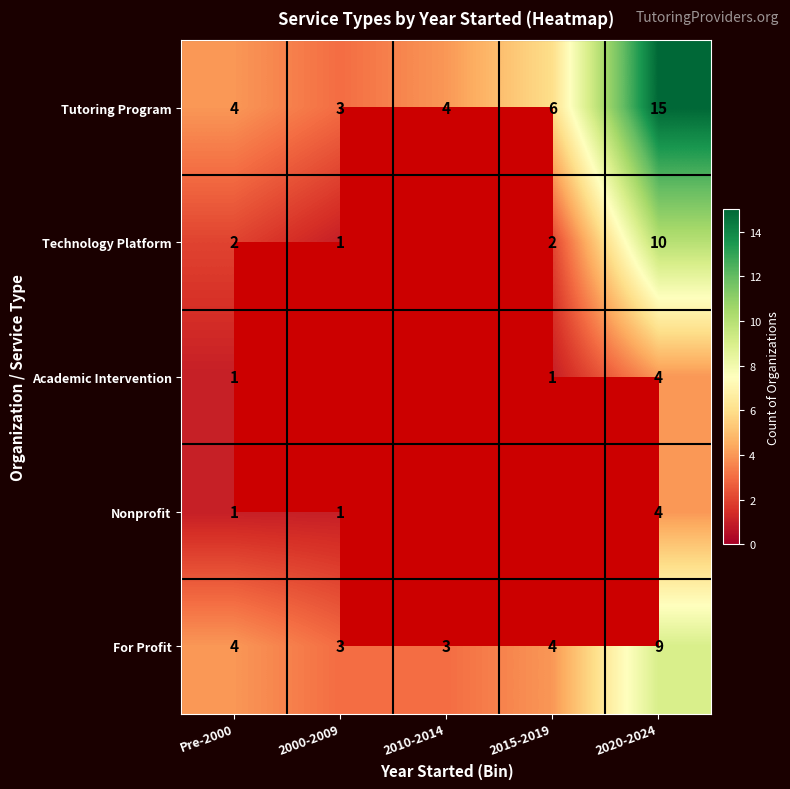

The Tutoring Program series shows 6.2 at Pre-2000. True or false?

False